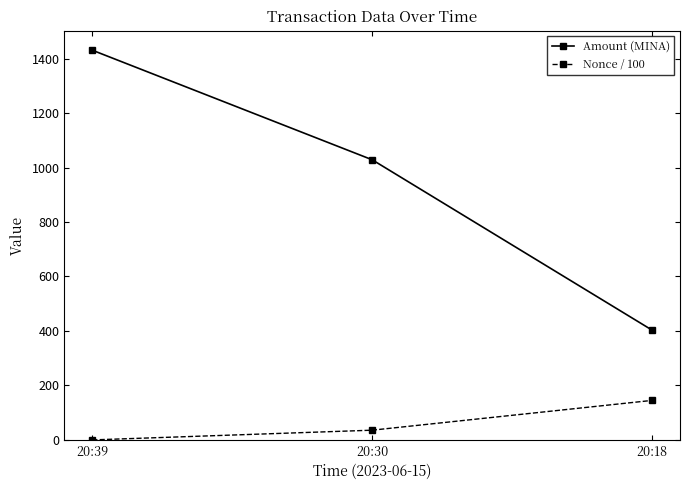

Count the Nonce / 100 values in the range 0 to 145.

3